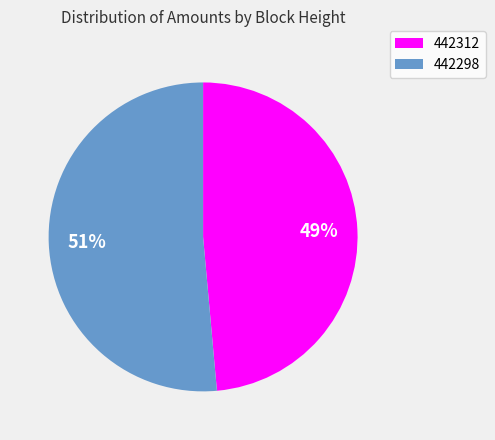

How many segments does this pie chart have?

2